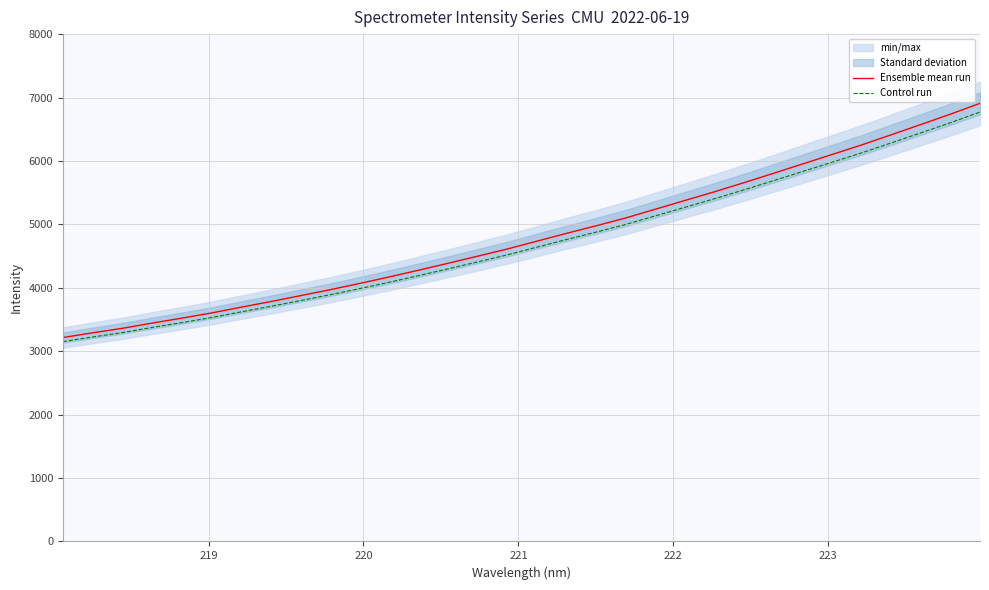

What is the value of the Control run point at the 18th from the left?

4759.4